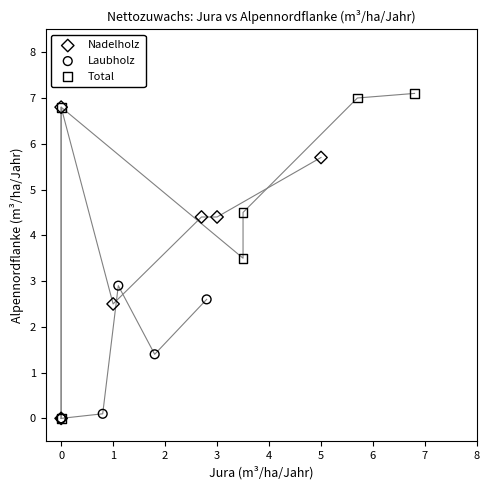

Which series has the largest Y range (max minus min)?

Total